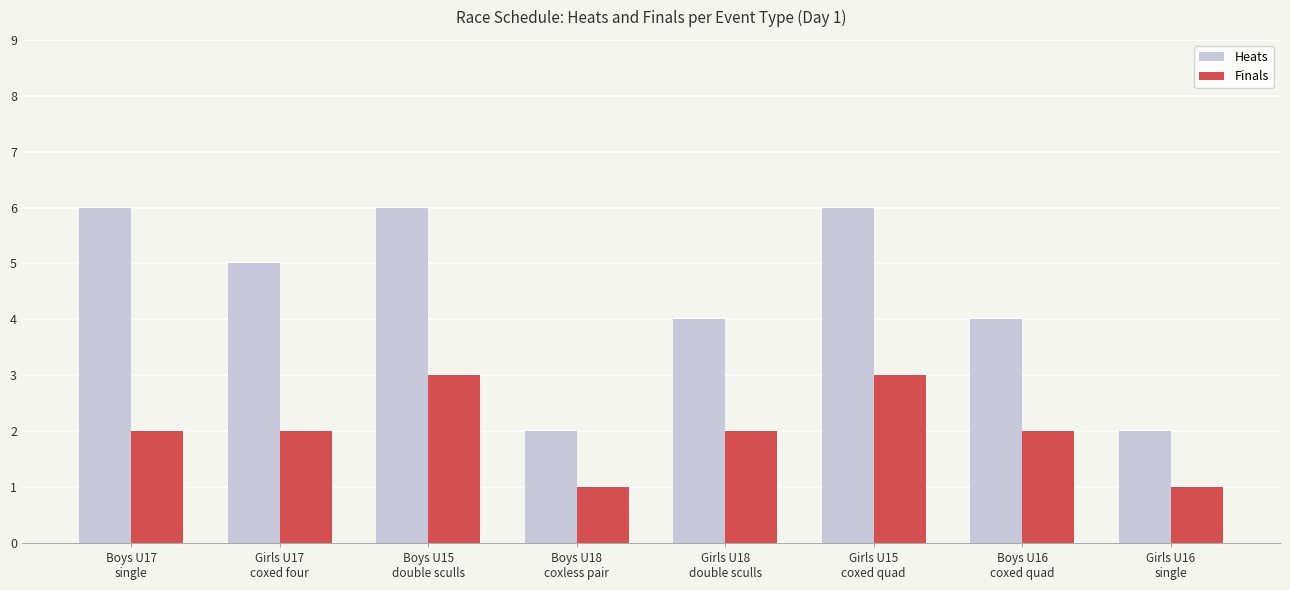

What is the greatest value displayed?

6